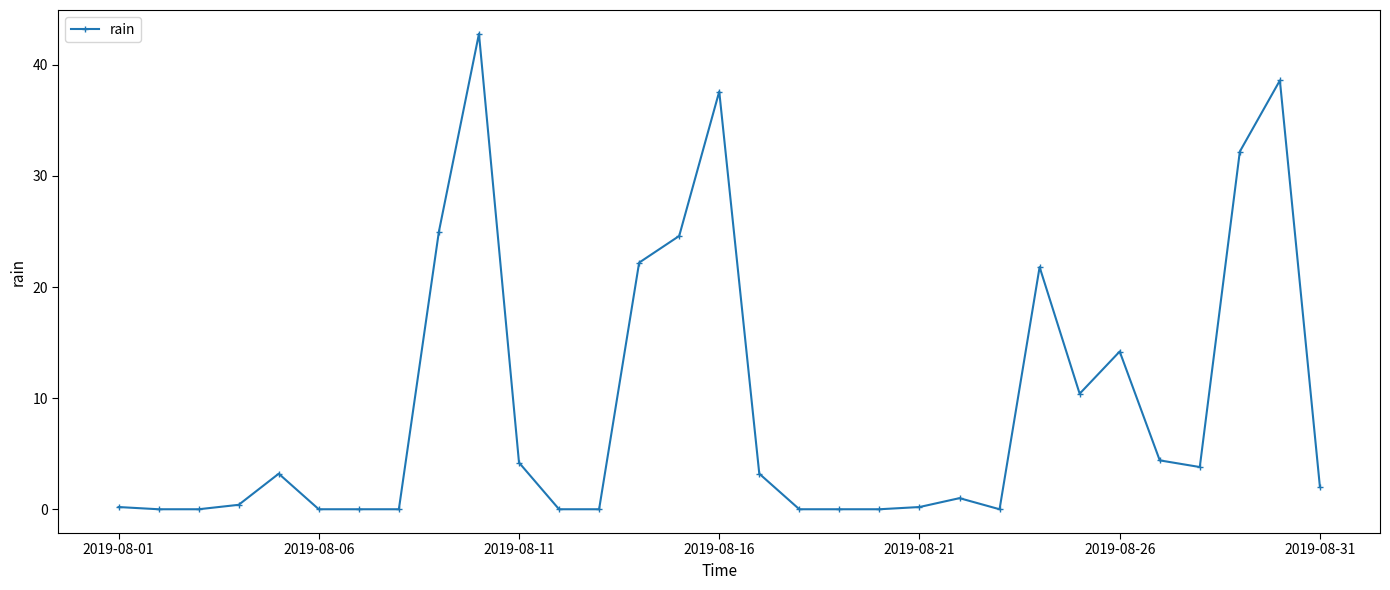

What is the difference between the second highest and second lowest values?

38.6